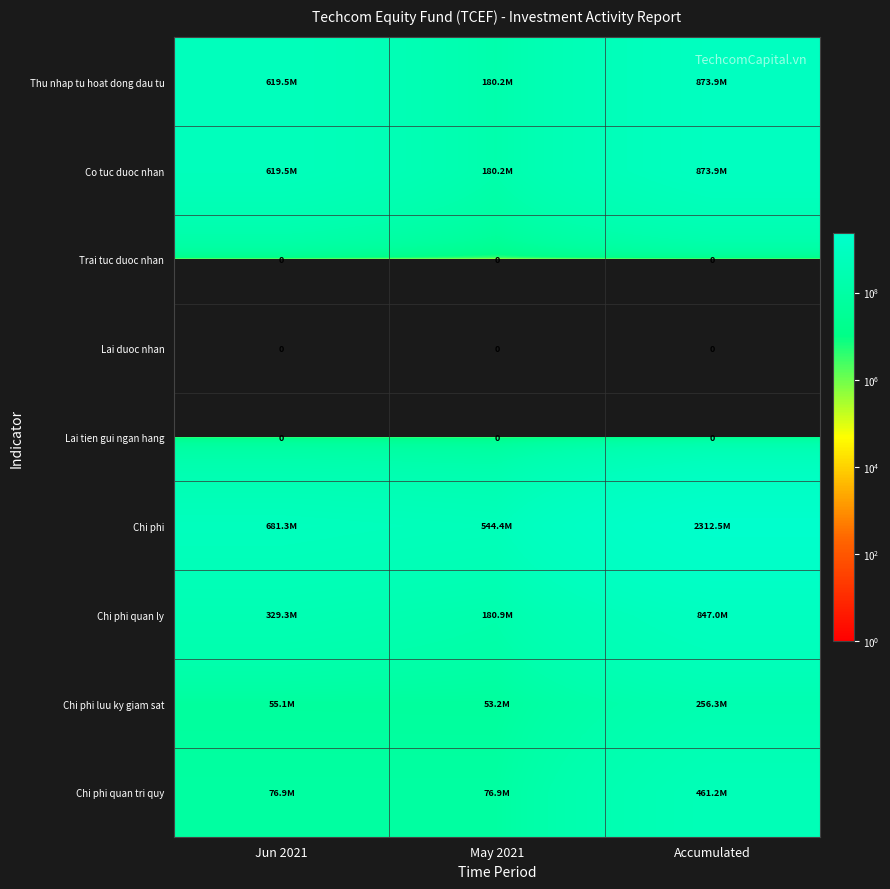

How many series are shown in this chart?

9